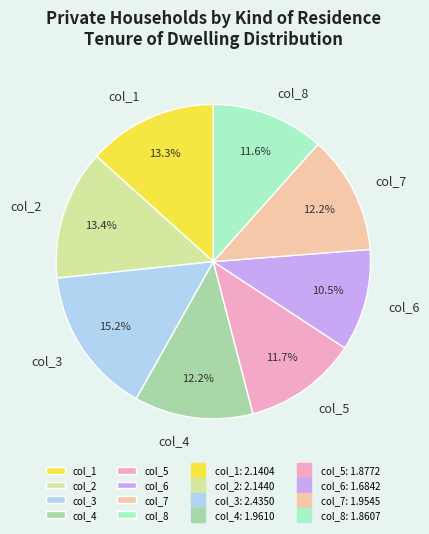

Is col_8 the majority of the pie?

No